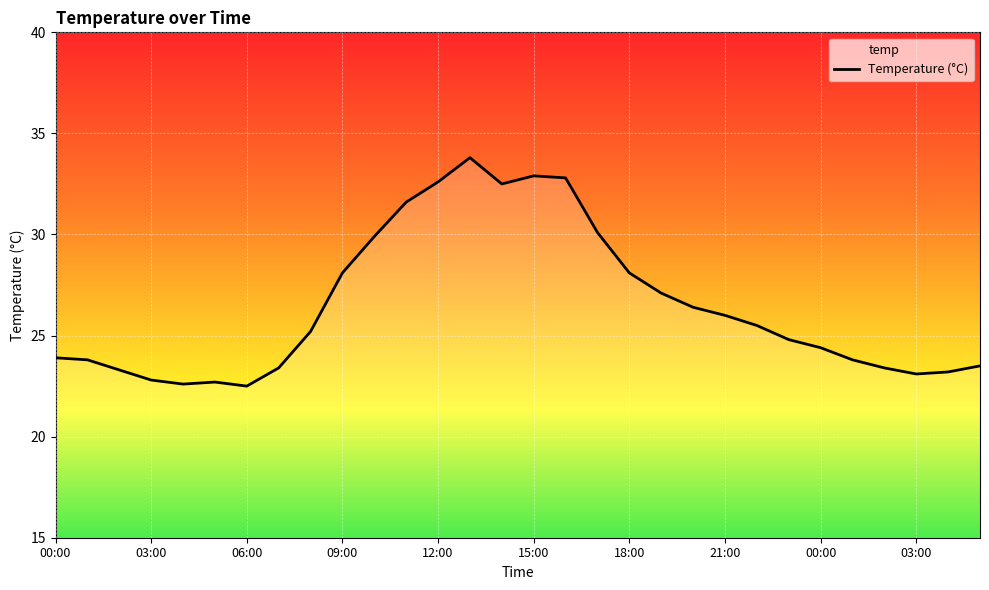

Rank the categories by value from highest to lowest.

13, 15, 16, 12, 14, 11, 17, 10, 03:00, 18, 19, 20, 21, 22, 00:00, 23, 24, 00:00, 03:00, 25, 29, 21:00, 26, 06:00, 28, 27, 09:00, 15:00, 12:00, 18:00